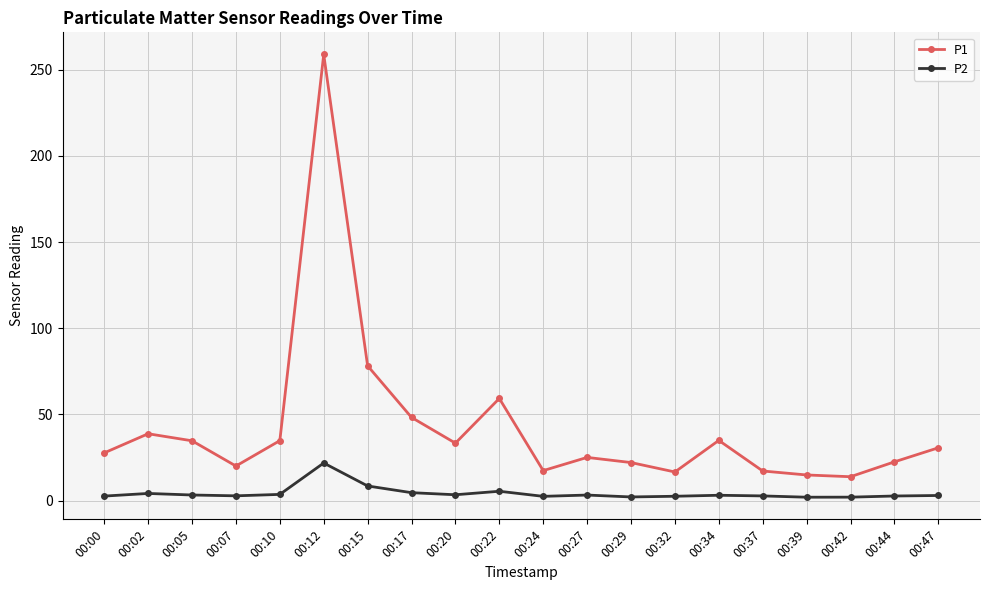

How many series are shown in this chart?

2